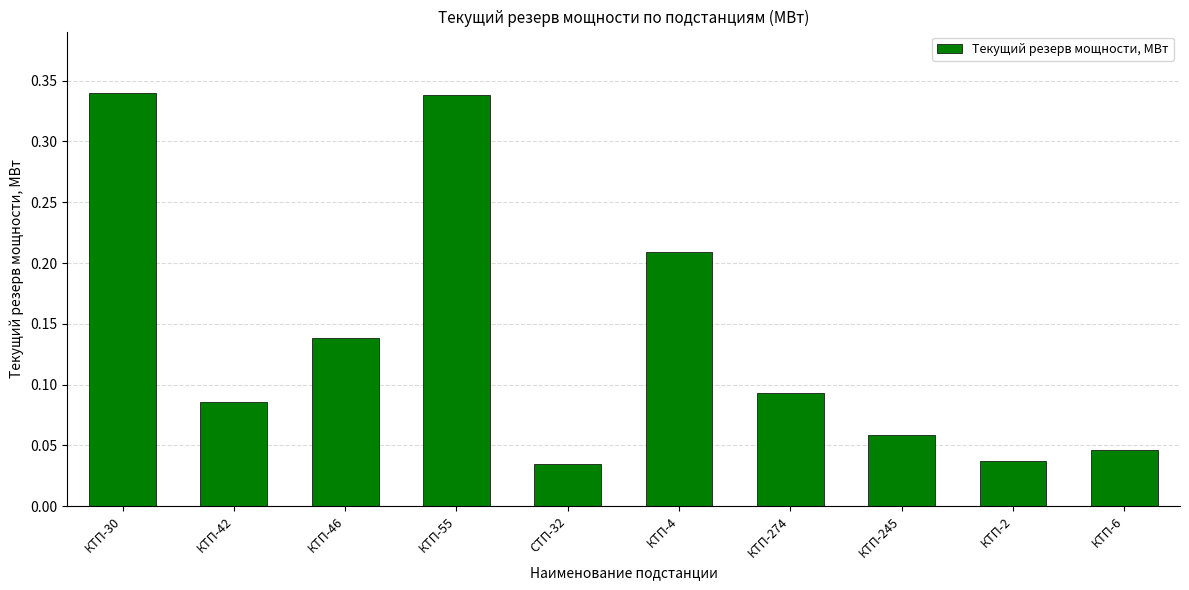

What is the sum of the values at КТП-55 and КТП-245?

0.4